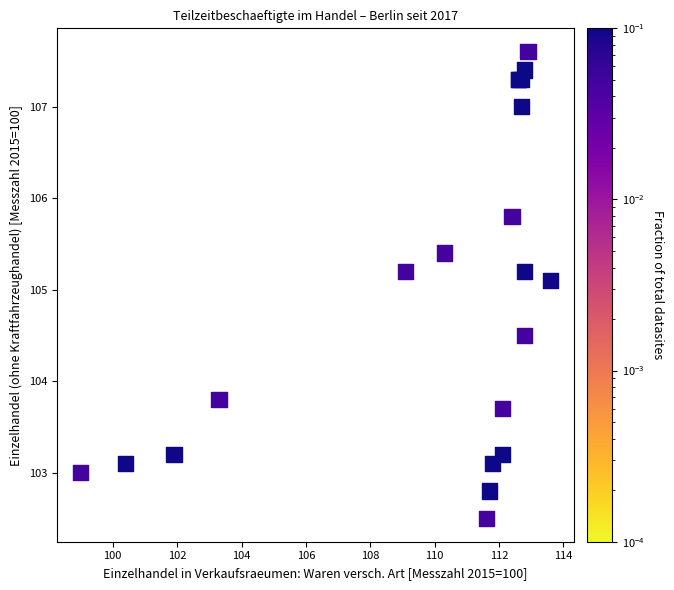

What Y value in the scatter plot is closest to 105?

105.1